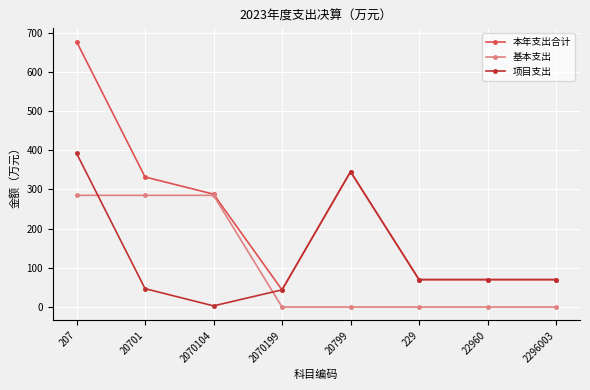

Where is the first local maximum for 本年支出合计?

20799